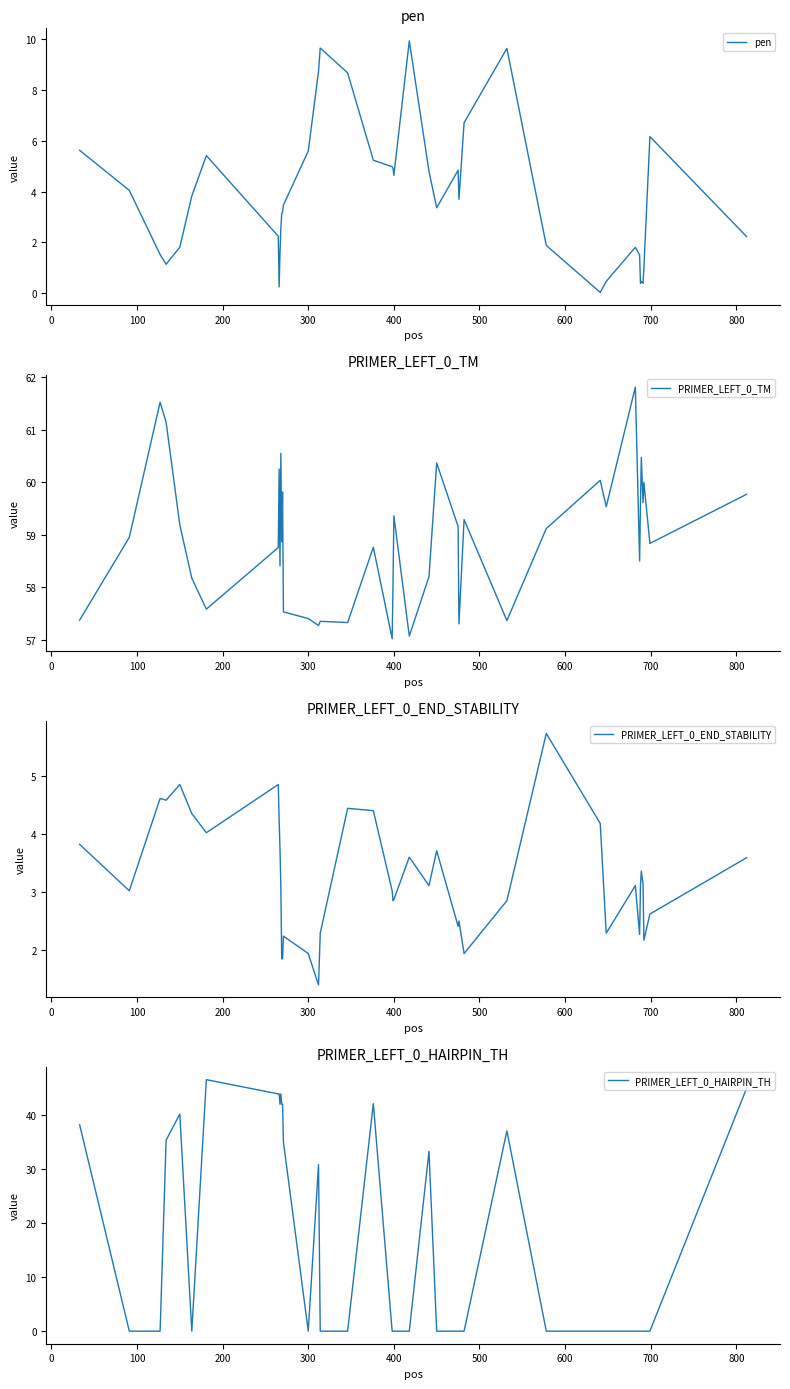

What are all the series names shown in the legend?

pen, PRIMER_LEFT_0_TM, PRIMER_LEFT_0_END_STABILITY, PRIMER_LEFT_0_HAIRPIN_TH